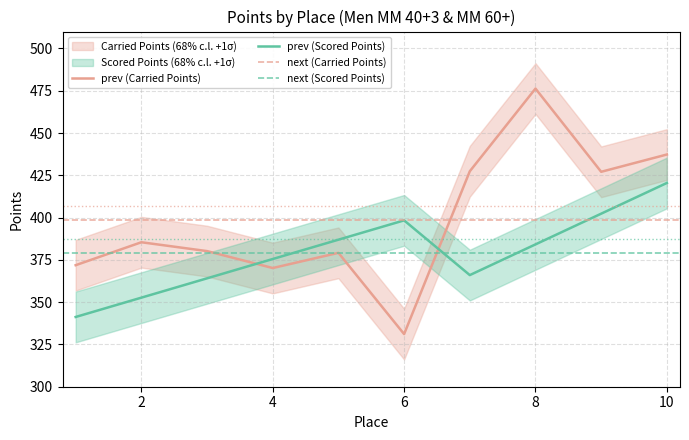

Reading left to right, what are all the values shown in this chart?

Carried Points: 1=371.9	2=385.4	3=380.2	4=370.2	5=379.2	6=331.1	7=427.4	8=476.3	9=427.1	10=437.3
Scored Points: 1=341.2	2=352.7	3=364.1	4=375.5	5=386.9	6=398.4	7=366.0	8=384.2	9=402.3	10=420.5